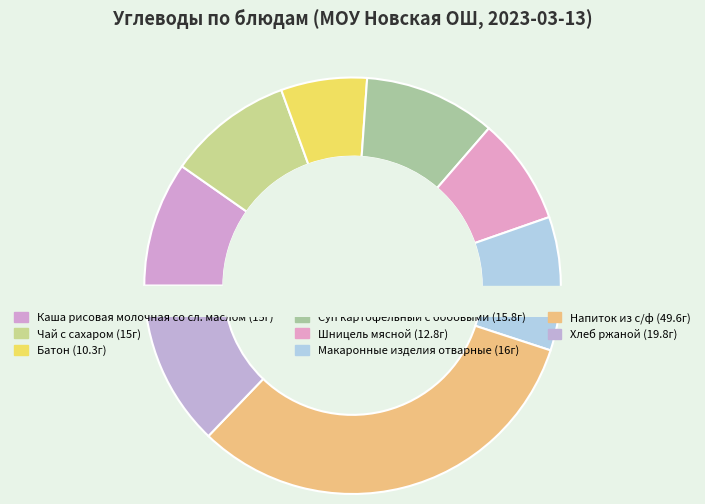

How many slices are in this pie chart?

8